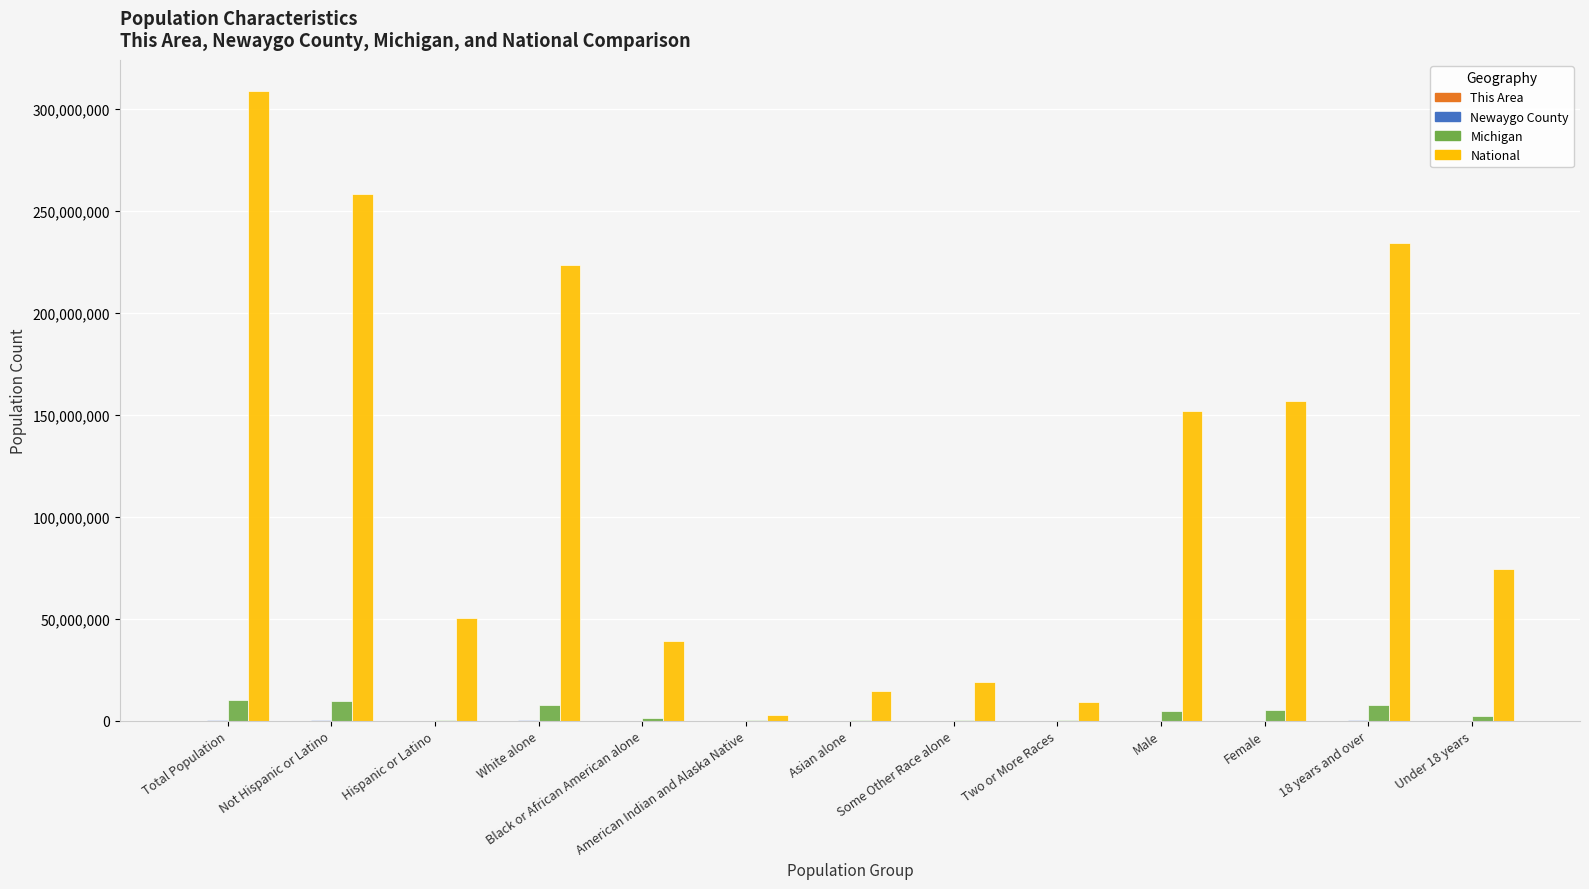

Between American Indian and Alaska Native and Female, which series saw the biggest shift?

National